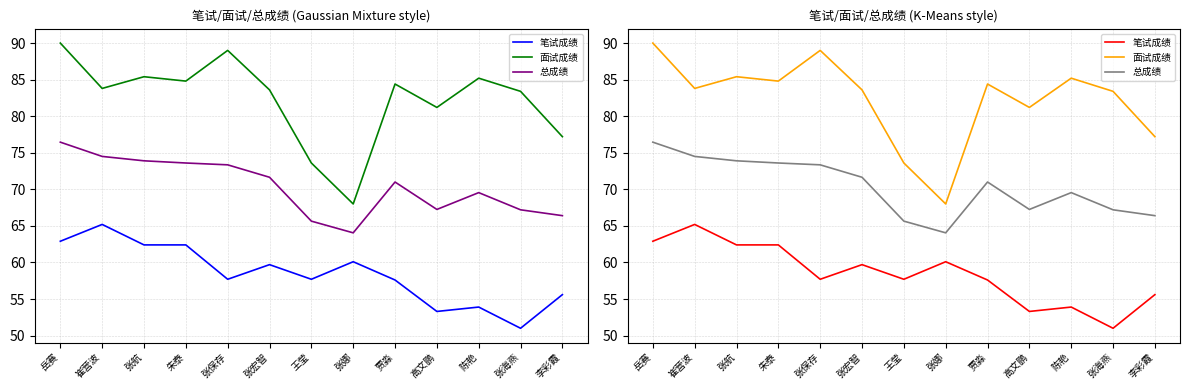

True or false: 总成绩 has more than 1 points higher than both neighbors.

True